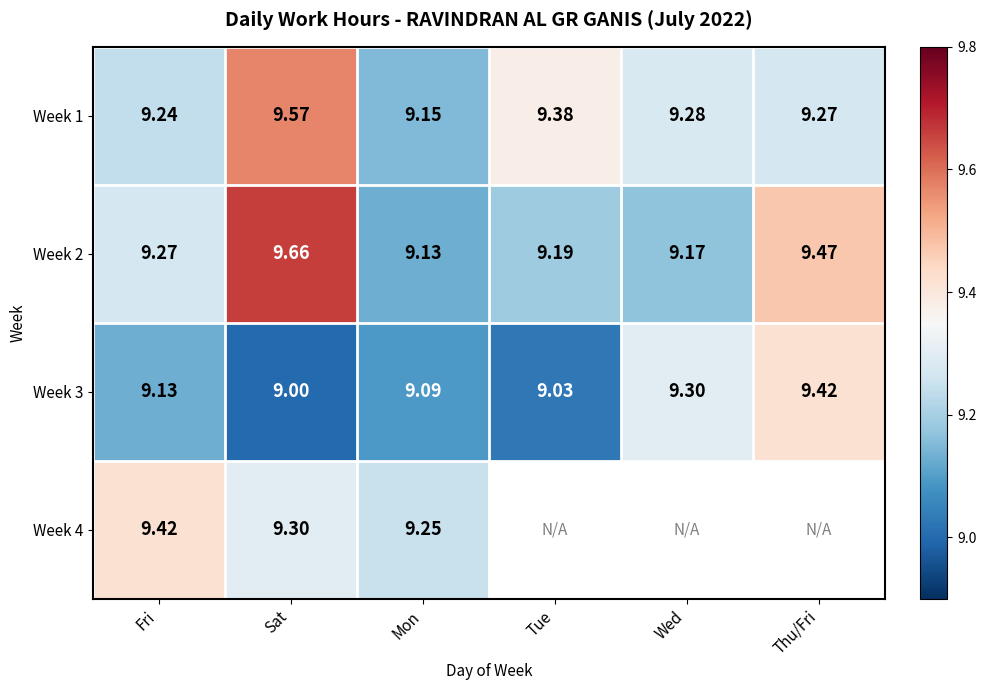

Rank the categories by Week 3 value from lowest to highest.

Sat, Tue, Mon, Fri, Wed, Thu/Fri